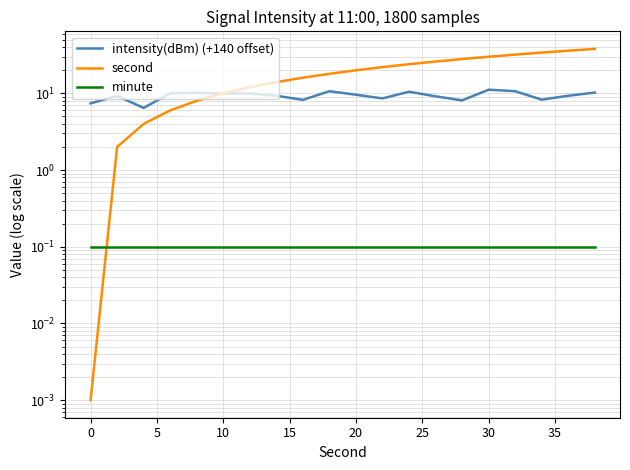

Is the value of second at 13 greater than the value of intensity(dBm) (+140 offset) at 17?

Yes